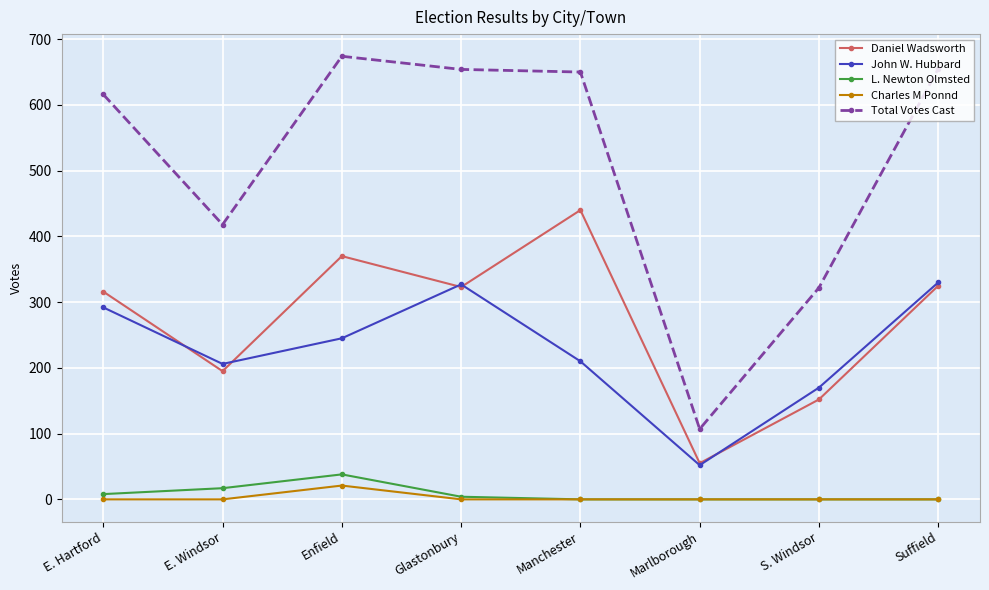

What is the total value across all series at E. Windsor?

836